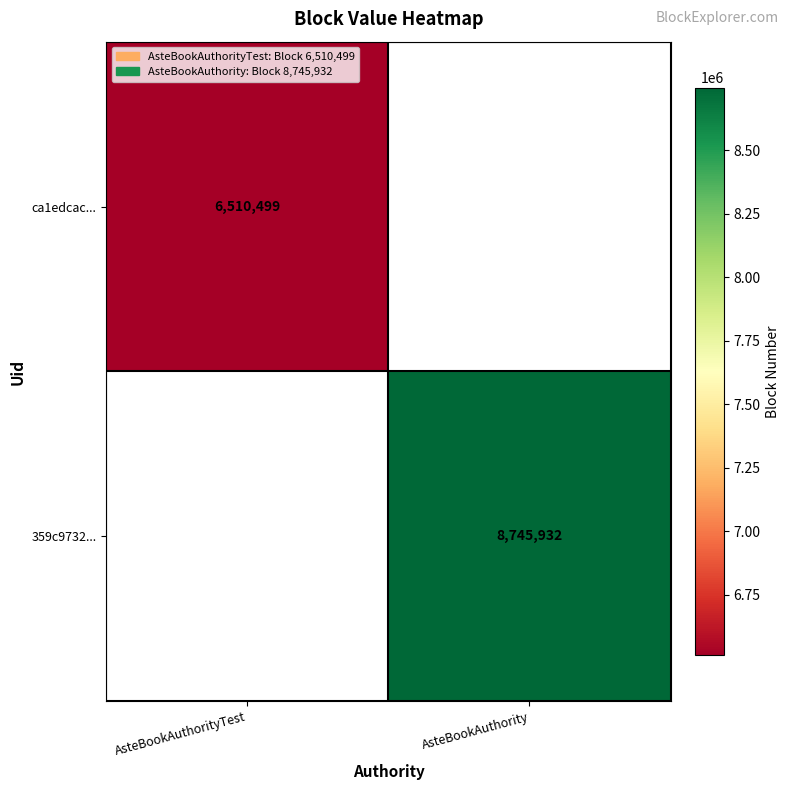

True or false: ca1edcac... has a value of 10649799.8 at AsteBookAuthorityTest.

False